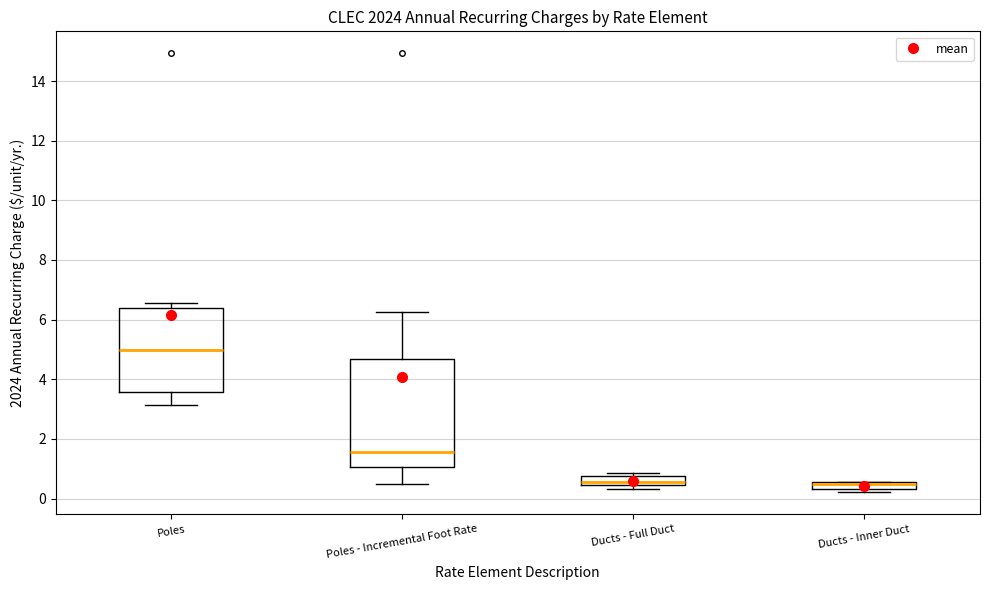

Where is the lower edge of the box for Ducts - Full Duct on the y-axis? The values are not printed on the chart, so give them approximately, as read against the axis.

0.4